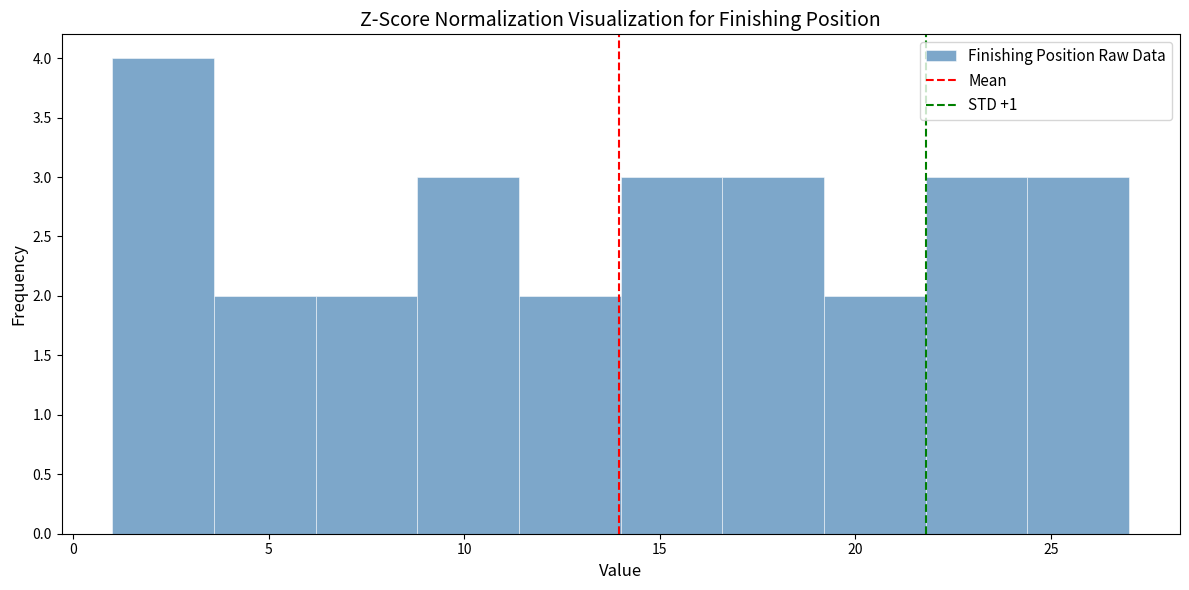

Over which range of the x-axis is the bar tallest?

1.0 to 3.6